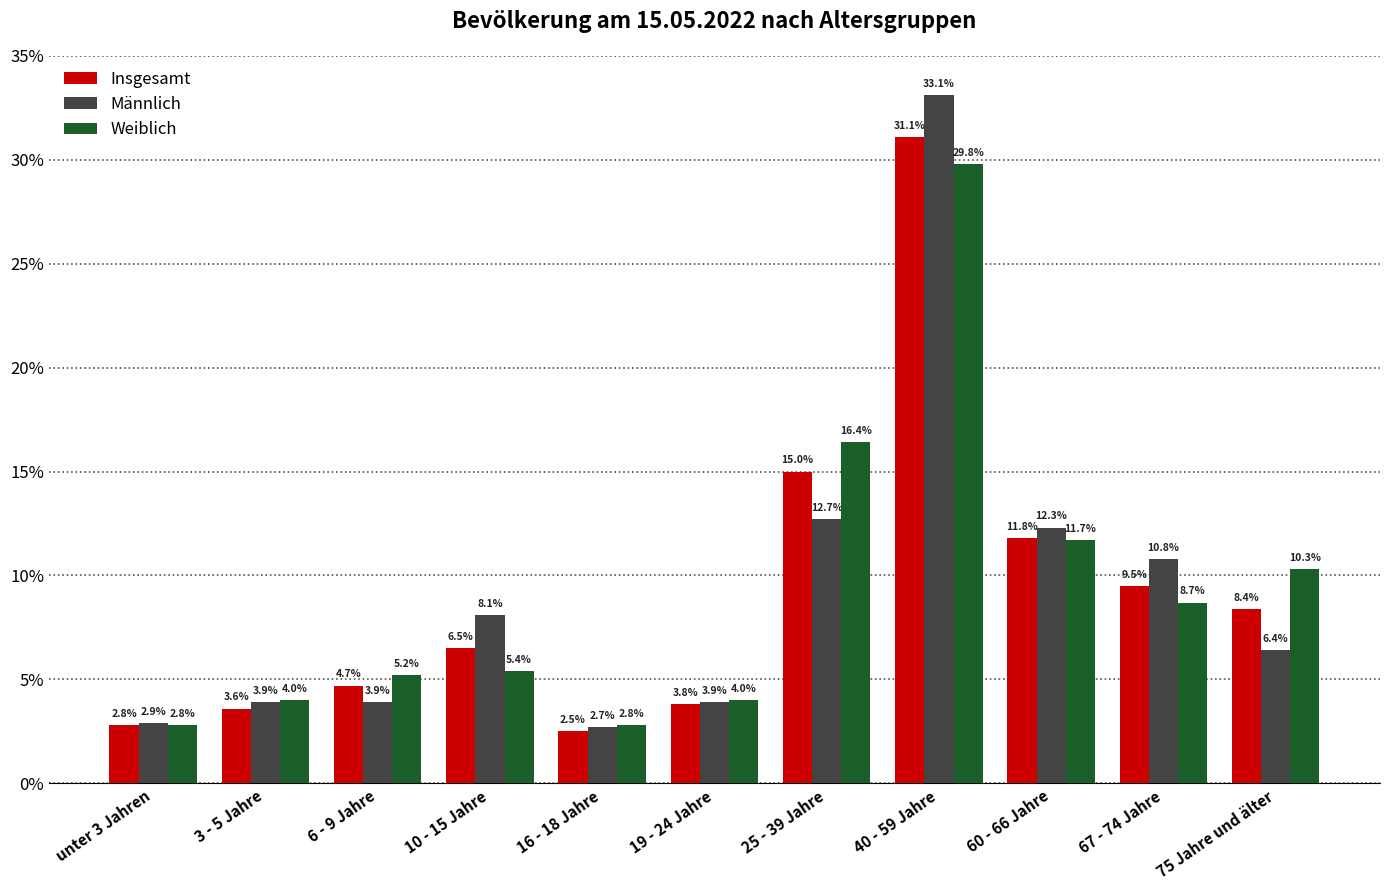

What is the sum of the Insgesamt values at 40 - 59 Jahre and 25 - 39 Jahre?

46.1